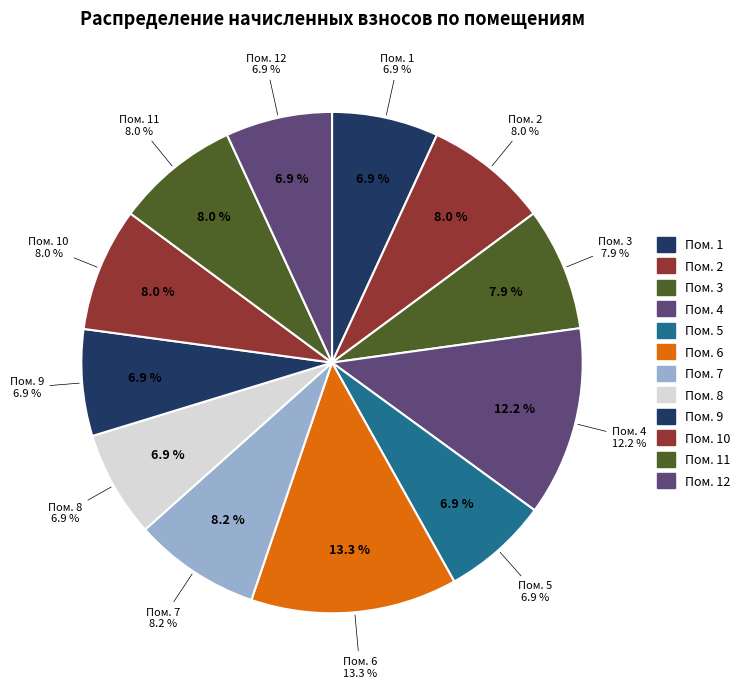

What is the change in value from 3 to 9?

-449.0